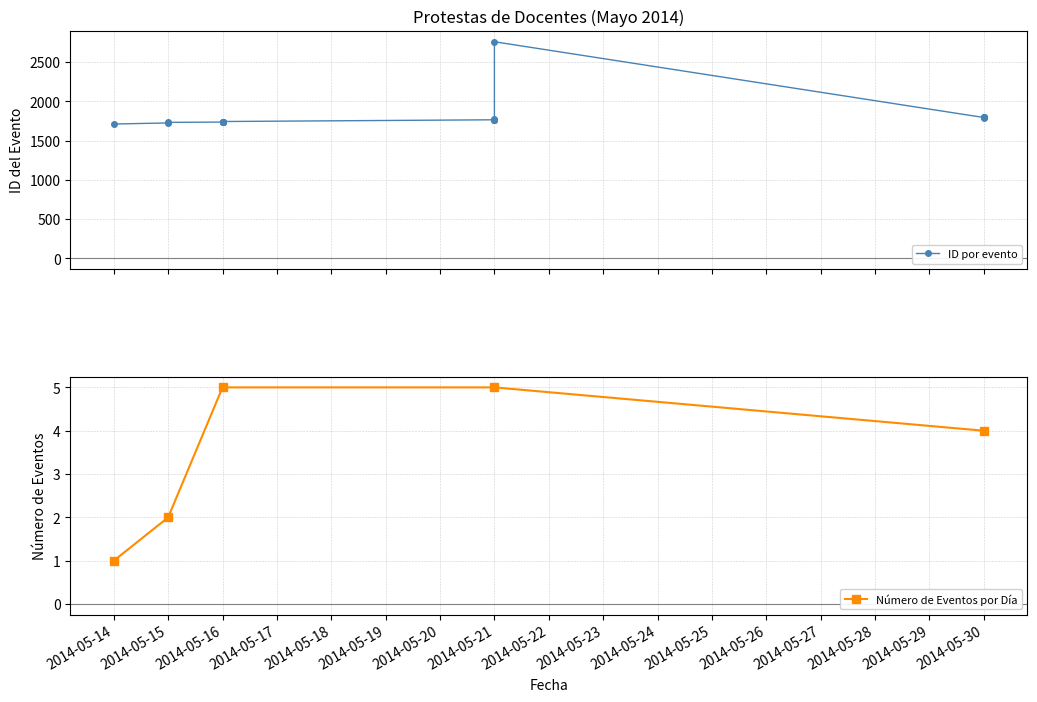

True or false: Número de Eventos por Día has more than 2 interior local peaks.

False